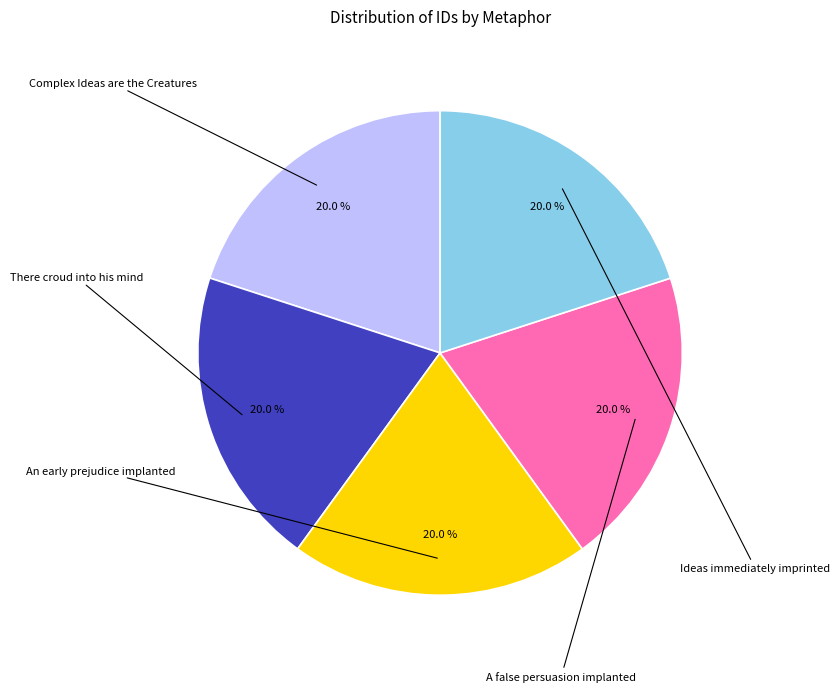

How many segments does this pie chart have?

5